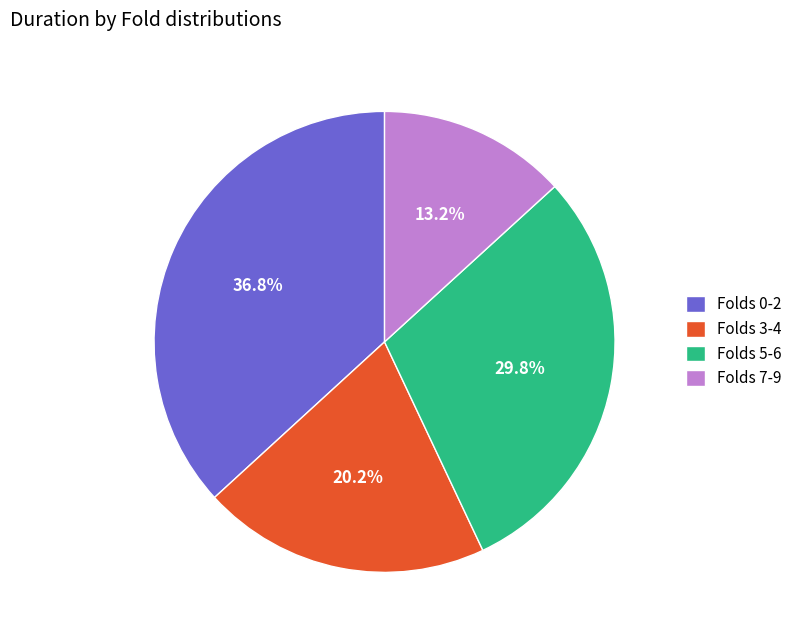

How many segments does this pie chart have?

4